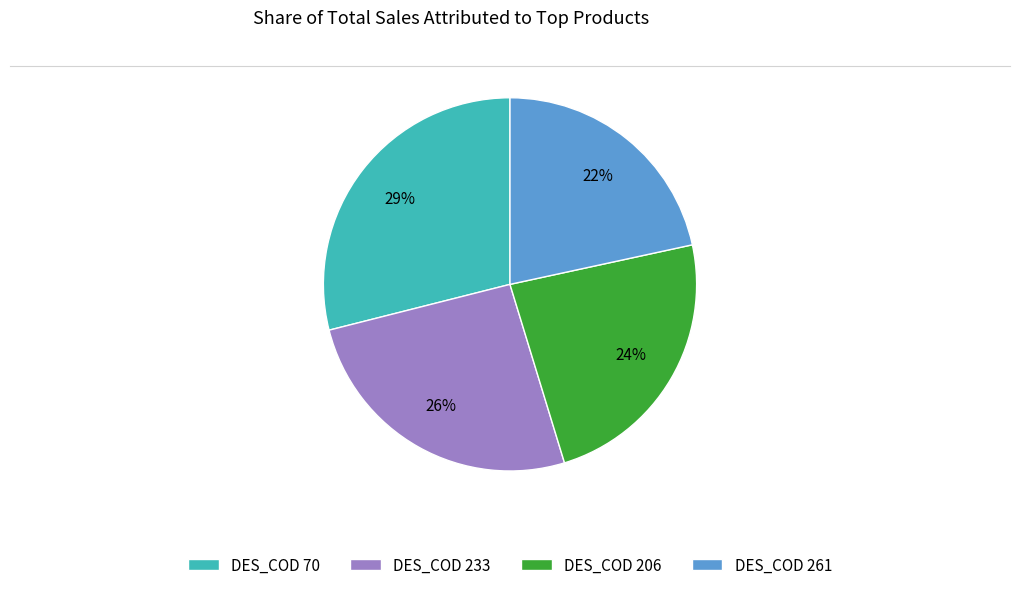

To the nearest percent, what is the average slice percentage?

25%